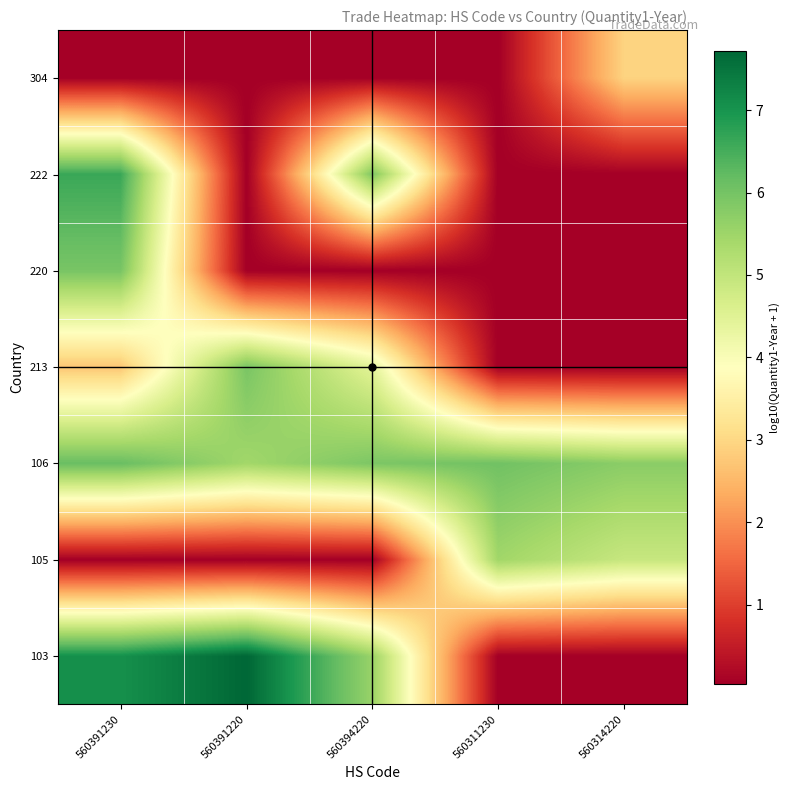

At 560311230, list the series in order from largest to smallest.

106, 105, 103, 213, 220, 222, 304